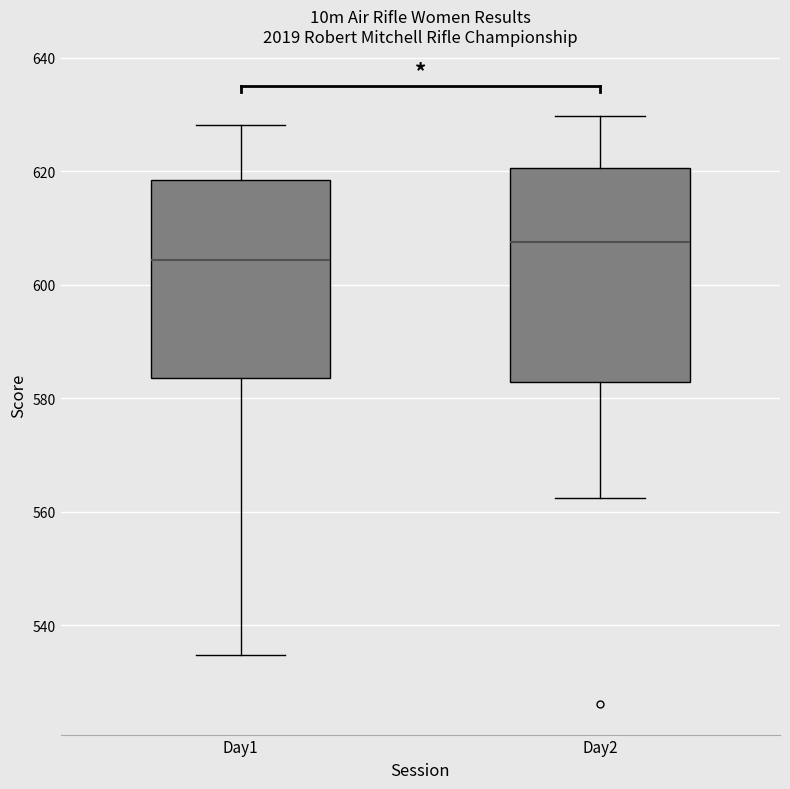

Reading left to right, read every box against the y-axis: the position of its median line, the range the box covers, and the ends of its whiskers. The values are not printed on the chart, so give them approximately, as read against the axis.

Day1: median 604, box 584 to 618, whiskers 534 to 628
Day2: median 608, box 582 to 620, whiskers 562 to 630